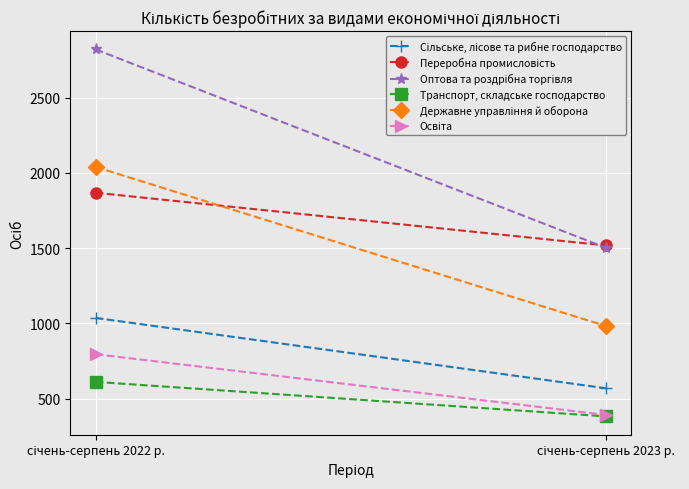

What is the total value across all series at січень-серпень 2023 р.?

5347